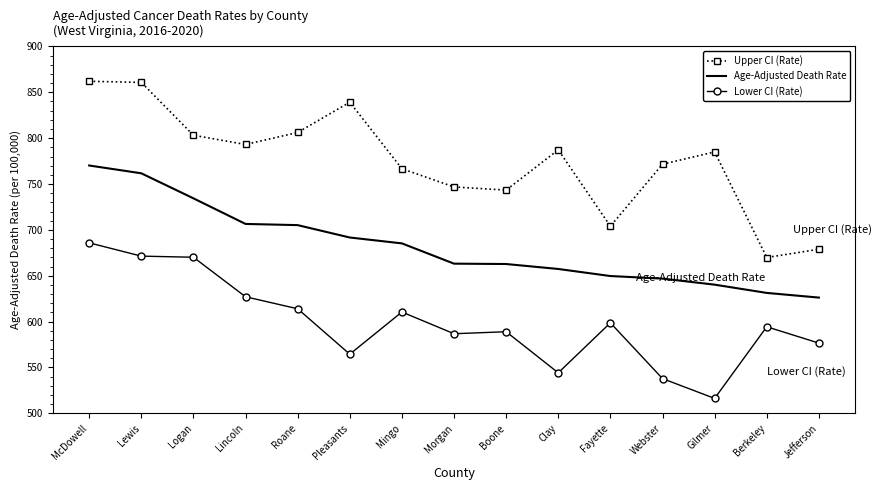

What is the spread (max minus min) of values at McDowell?

176.1